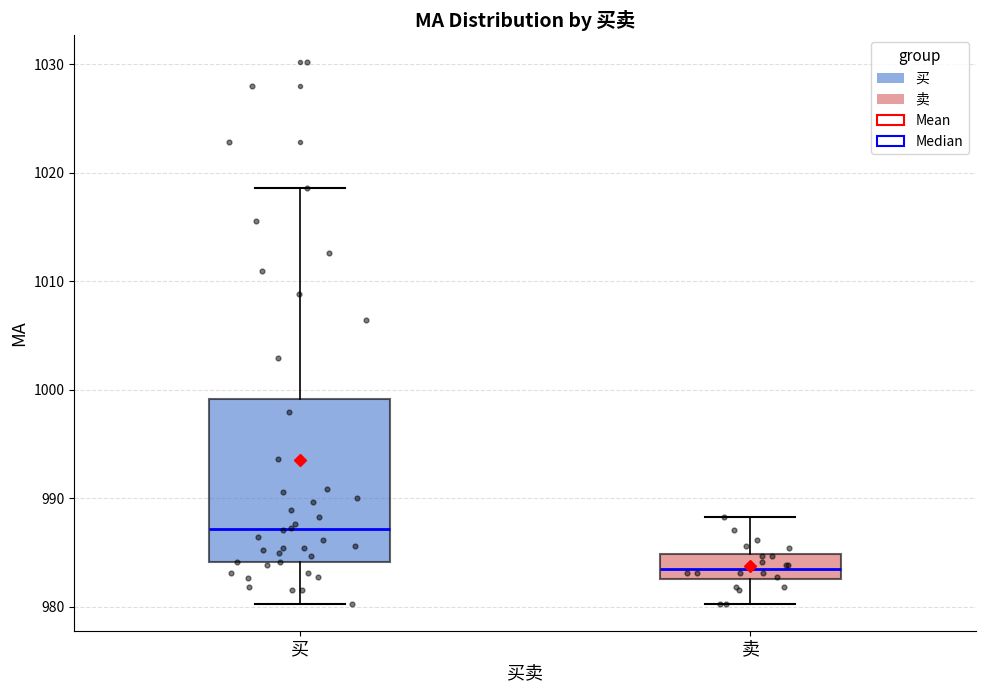

Reading left to right, read every box against the y-axis: the position of its median line, the range the box covers, and the ends of its whiskers. The values are not printed on the chart, so give them approximately, as read against the axis.

买: median 987, box 984 to 999, whiskers 980 to 1019
卖: median 984, box 983 to 985, whiskers 980 to 988